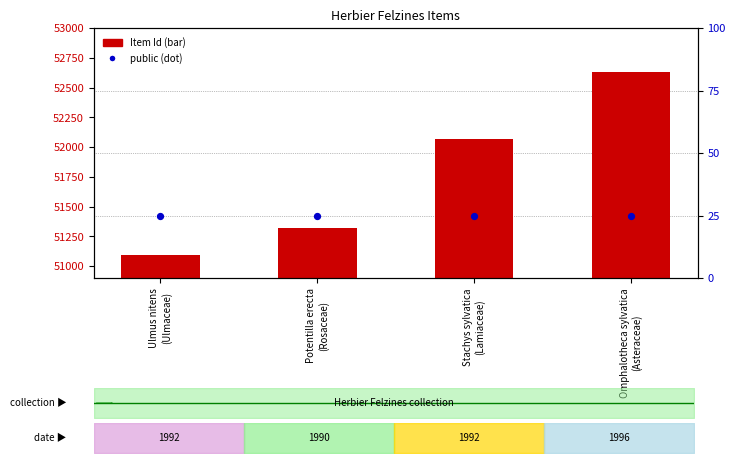

Which series reaches the minimum Y coordinate?

public